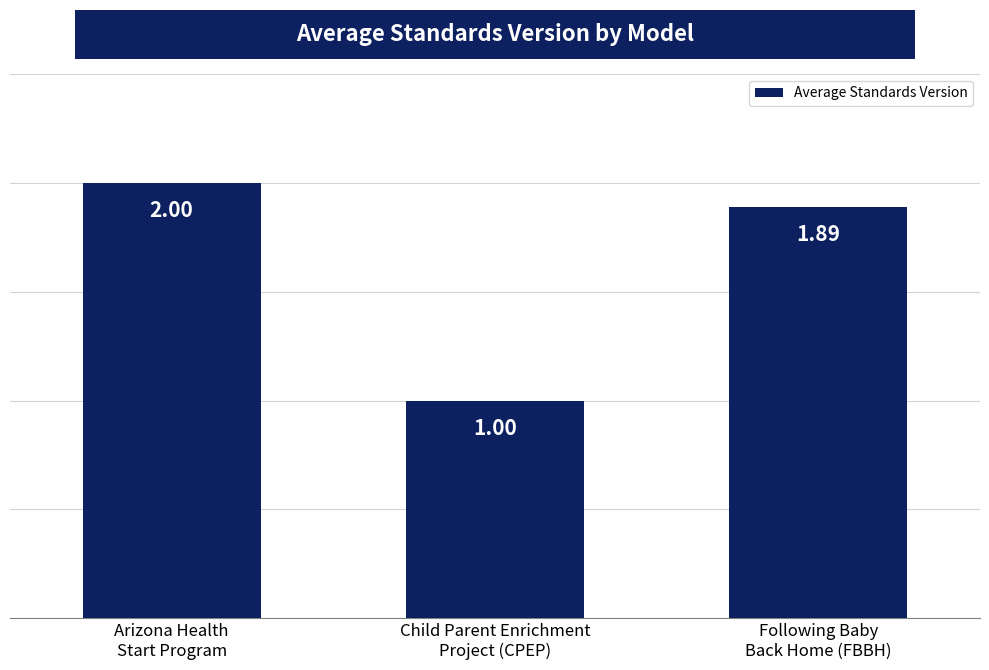

What is the label of the 3rd bar from the left?

Following Baby
Back Home (FBBH)